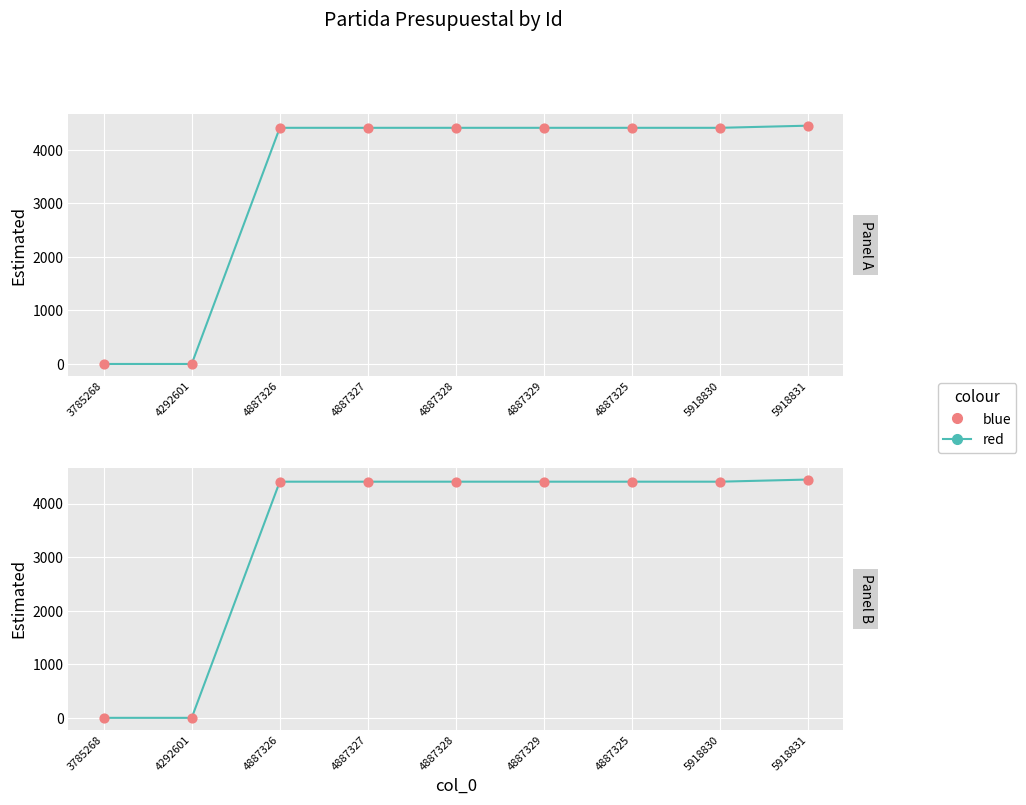

What are all the series names shown in the legend?

red, blue